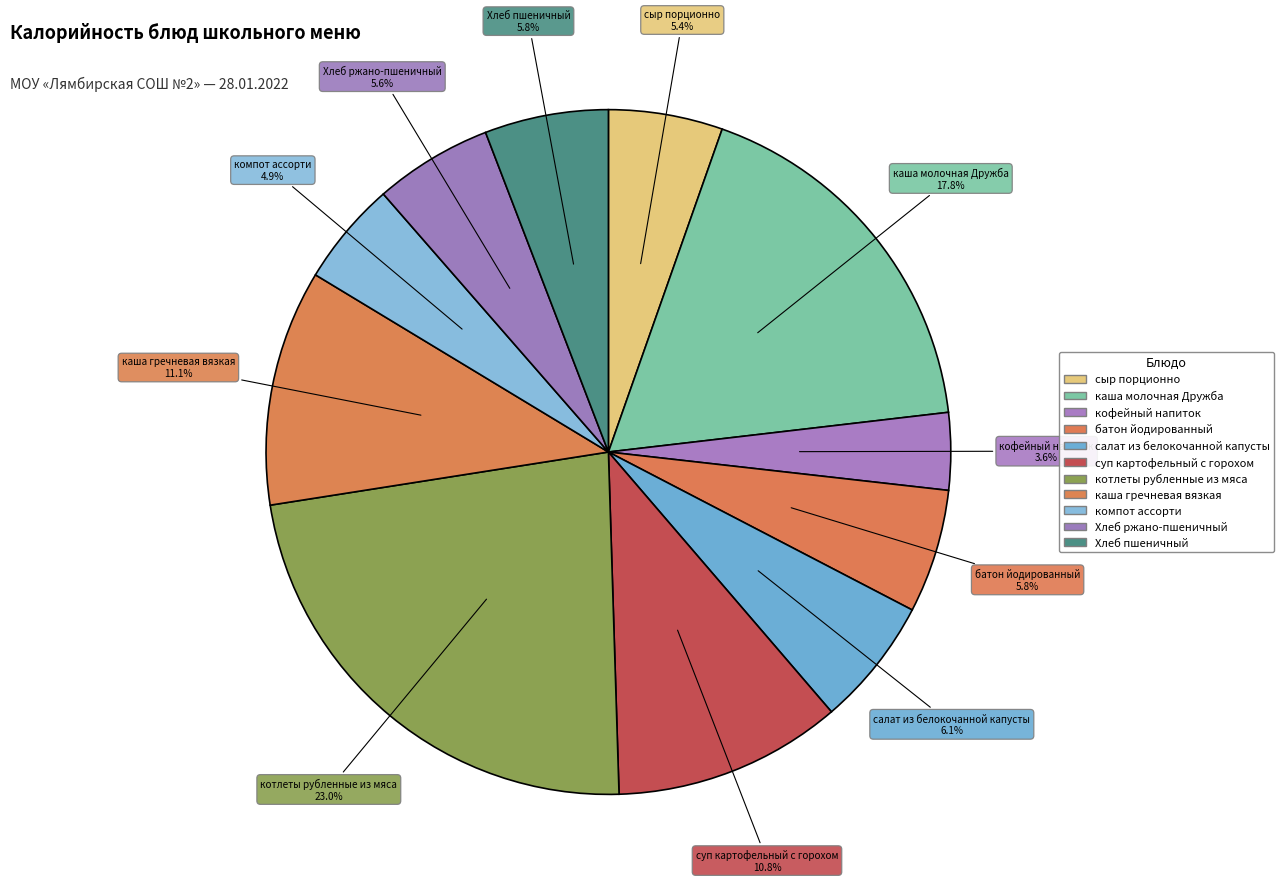

Rank the categories by value from lowest to highest.

кофейный напиток, компот ассорти, сыр порционно, Хлеб ржано-пшеничный, батон йодированный, Хлеб пшеничный, салат из белокочанной капусты, суп картофельный с горохом, каша гречневая вязкая, каша молочная Дружба, котлеты рубленные из мяса